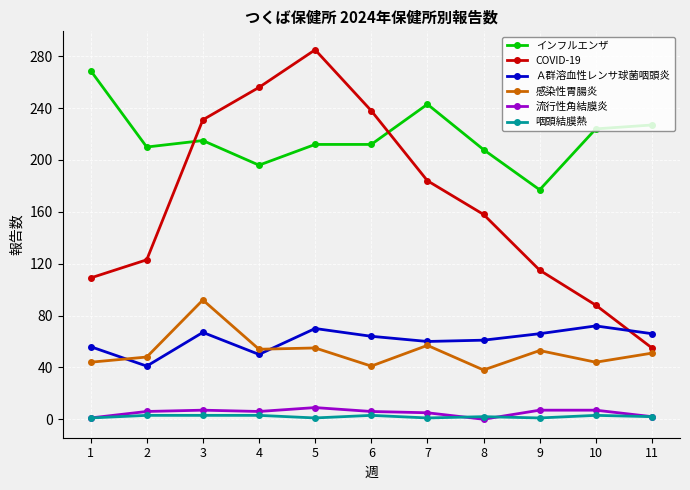

What is the highest value of the Ａ群溶血性レンサ球菌咽頭炎 series?

72